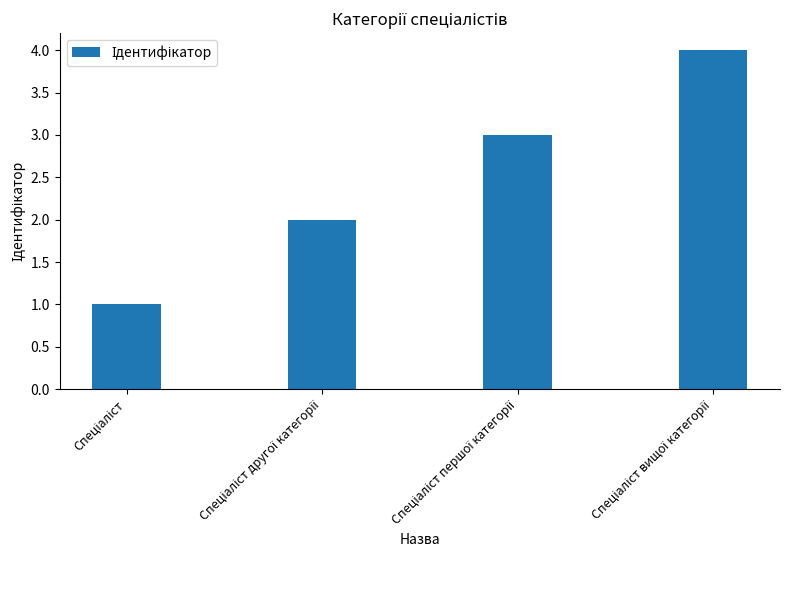

What is the maximum value shown in the chart?

4